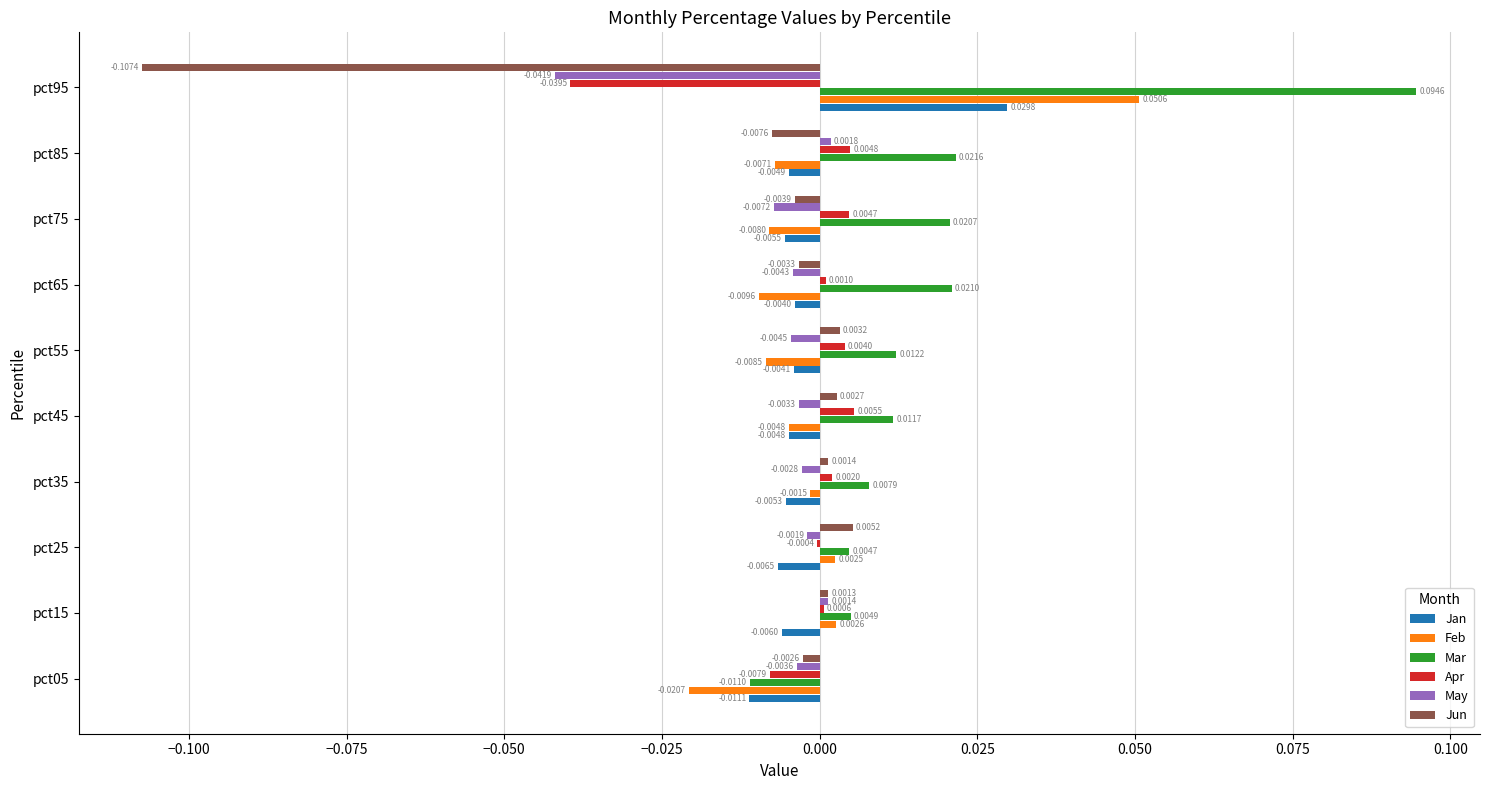

At which category is the sum across all series the highest?

pct85